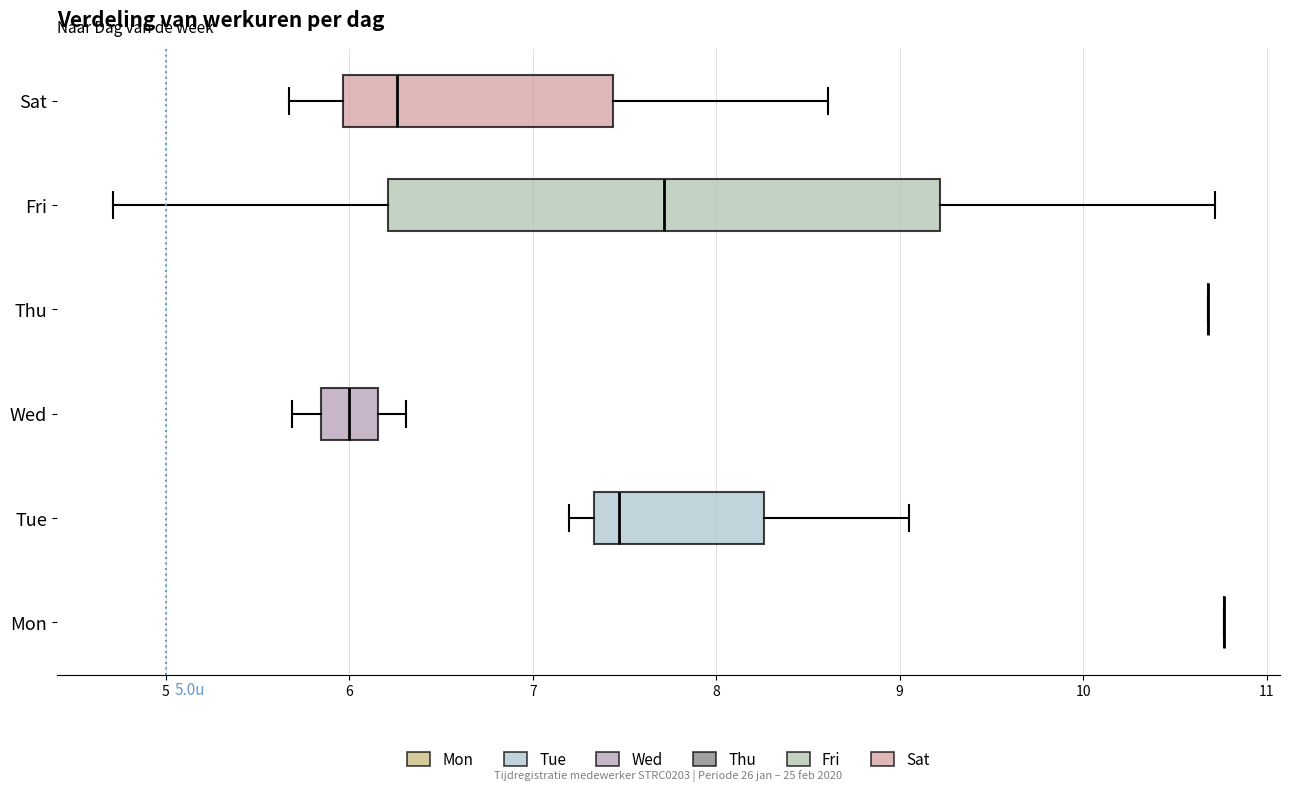

Reading bottom to top, read every box against the x-axis: the position of its median line, the range the box covers, and the ends of its whiskers. The values are not printed on the chart, so give them approximately, as read against the axis.

Mon: box collapsed to a line at 10.8, whiskers 10.8 to 10.8
Tue: median 7.5, box 7.3 to 8.3, whiskers 7.2 to 9.1
Wed: median 6.0, box 5.8 to 6.2, whiskers 5.7 to 6.3
Thu: box collapsed to a line at 10.7, whiskers 10.7 to 10.7
Fri: median 7.7, box 6.2 to 9.2, whiskers 4.7 to 10.7
Sat: median 6.3, box 6.0 to 7.4, whiskers 5.7 to 8.6